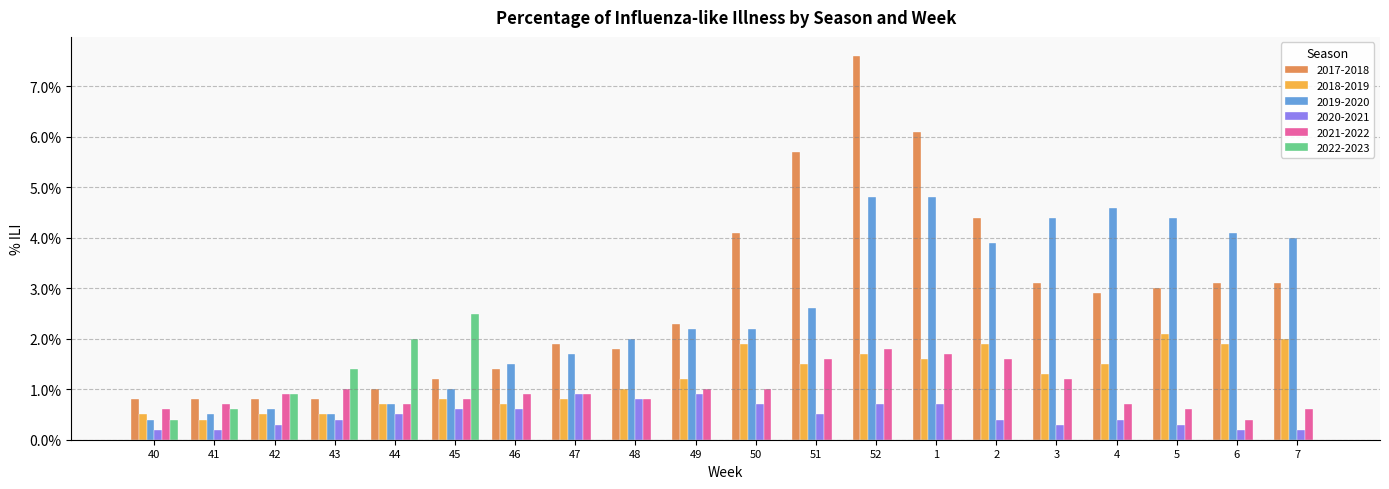

Which has a higher value, 2 or 44?

2